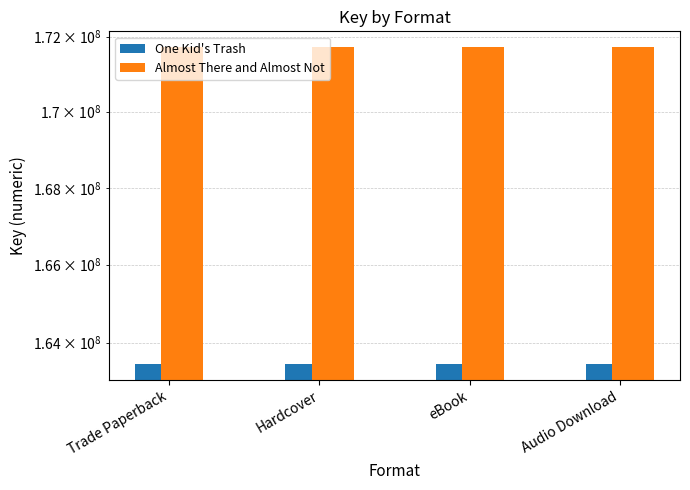

What are all the series names shown in the legend?

One Kid's Trash, Almost There and Almost Not